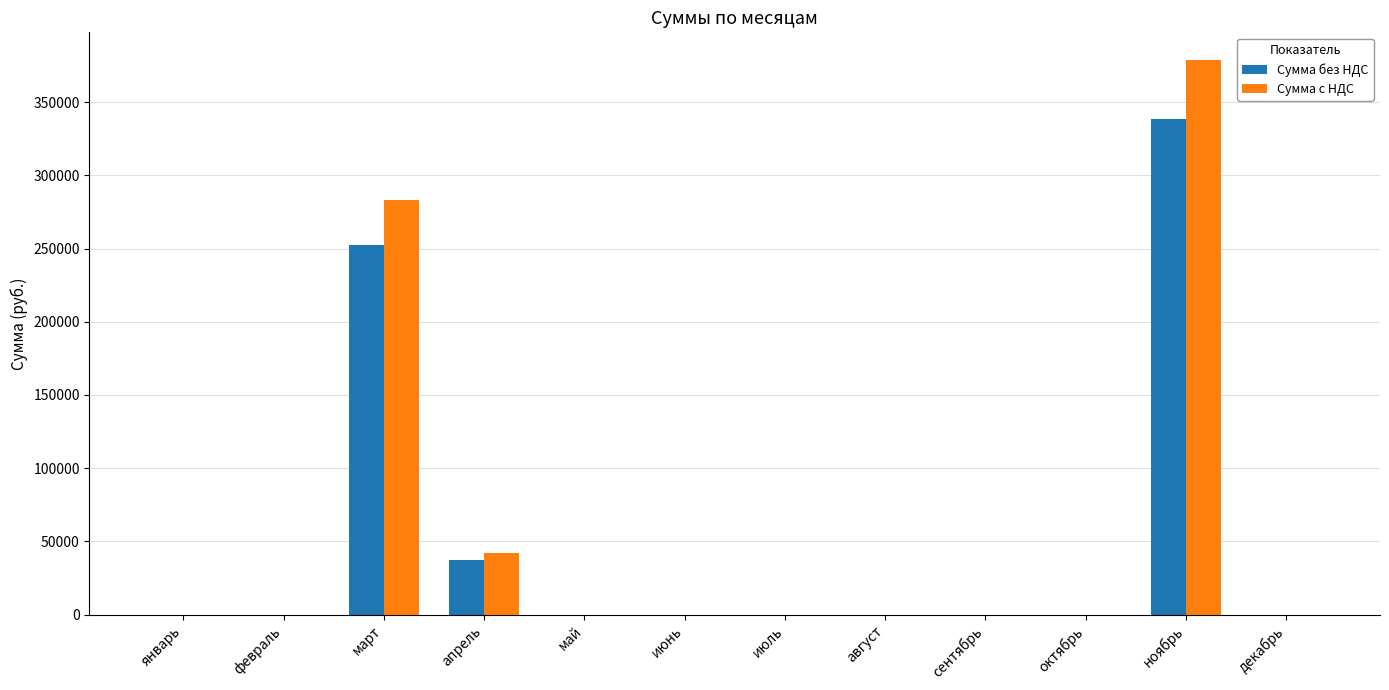

What is the sum of all Сумма с НДС values?

703552.0